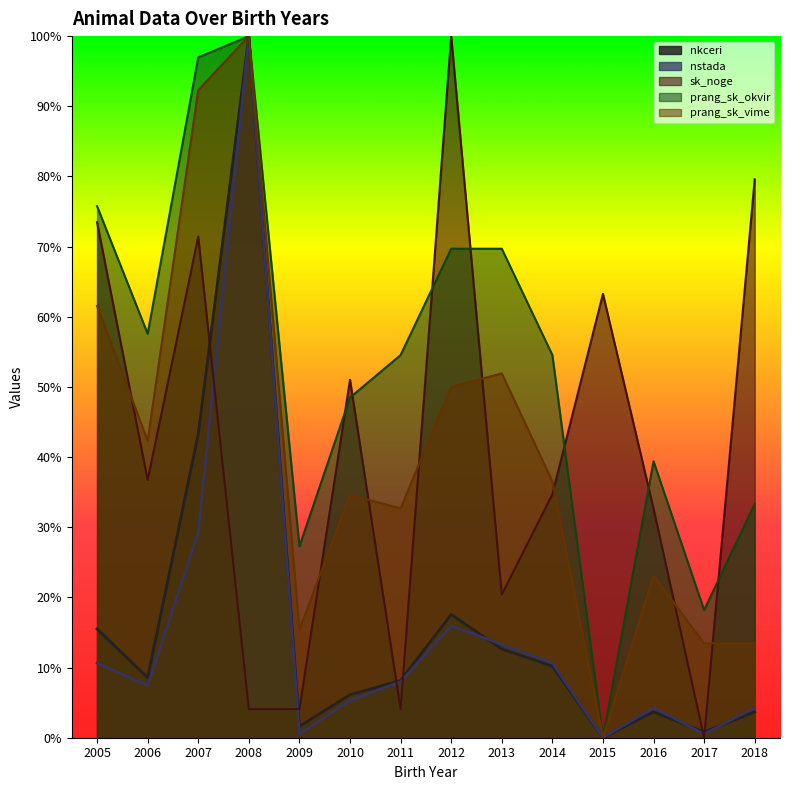

In nkceri, how many points are lower than both neighbors (excluding endpoints)?

4